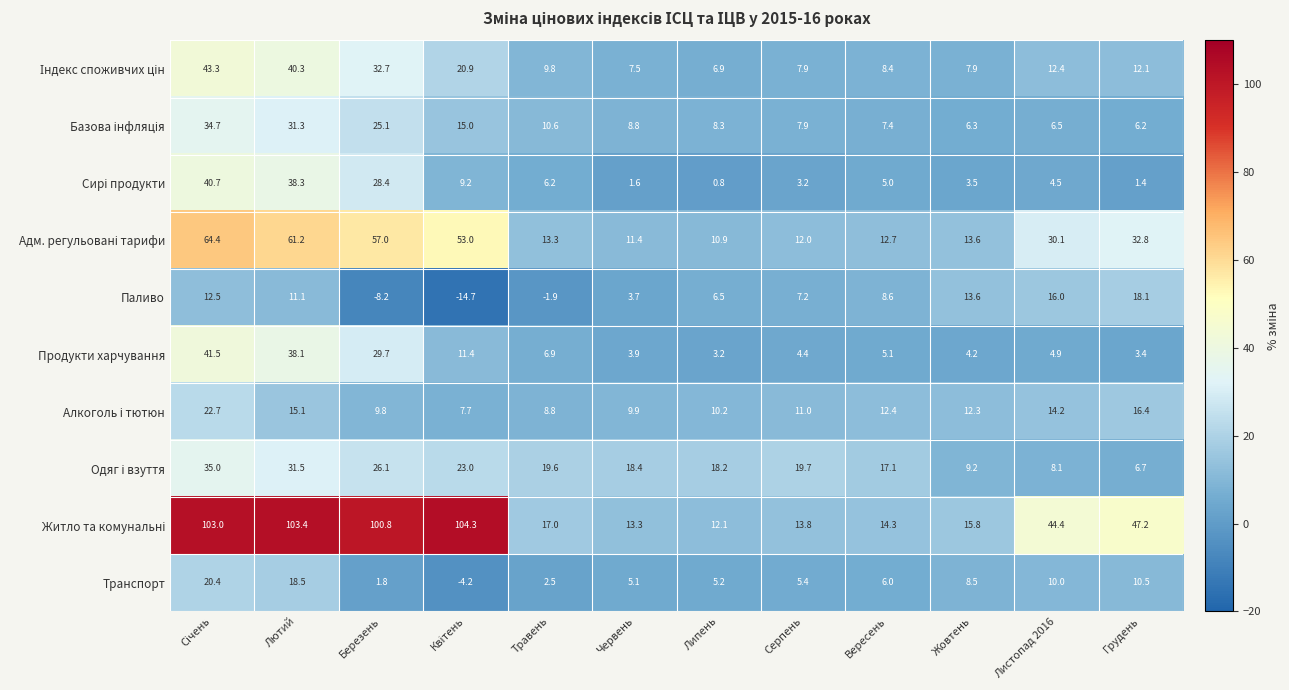

What is the minimum value shown in the chart?

-14.7